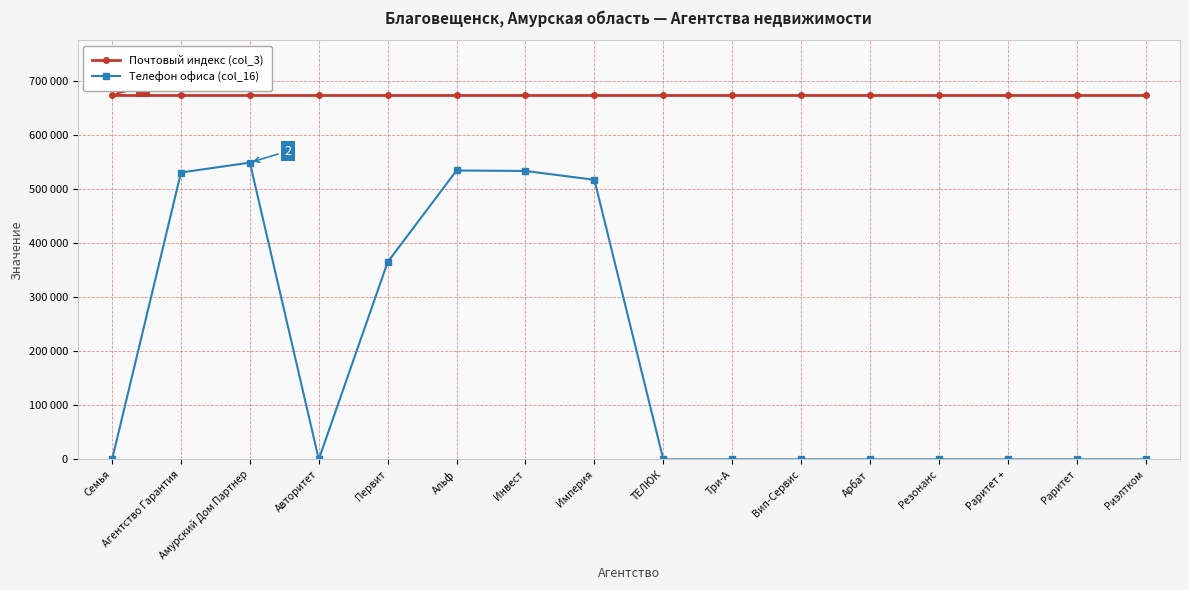

Rank the series by their average value, from lowest to highest.

Телефон офиса (col_16), Почтовый индекс (col_3)